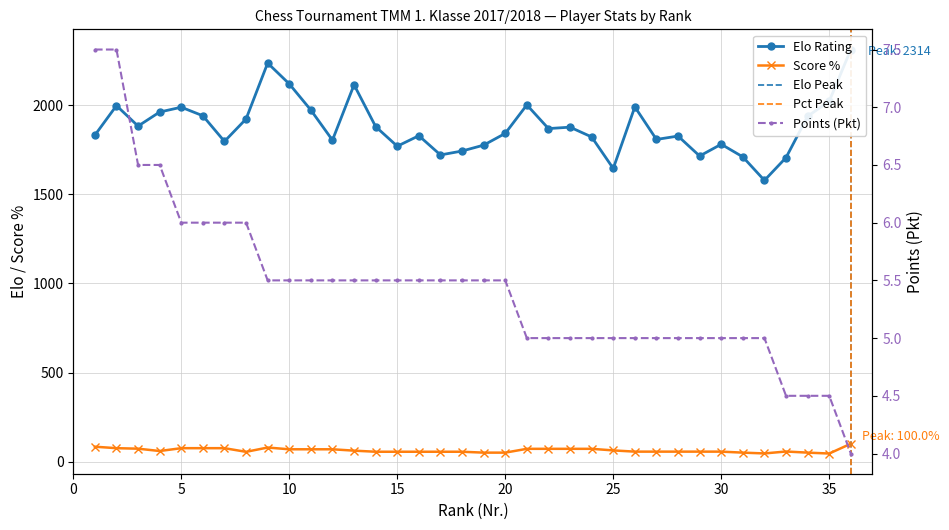

What is the difference between the maximum and minimum values in the Pct series?

55.0